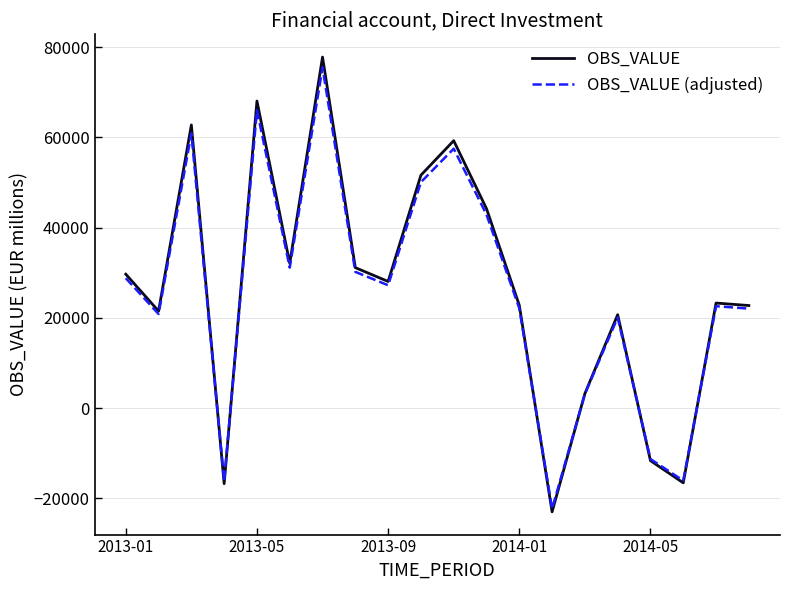

What is the minimum value shown in the chart?

-22996.7